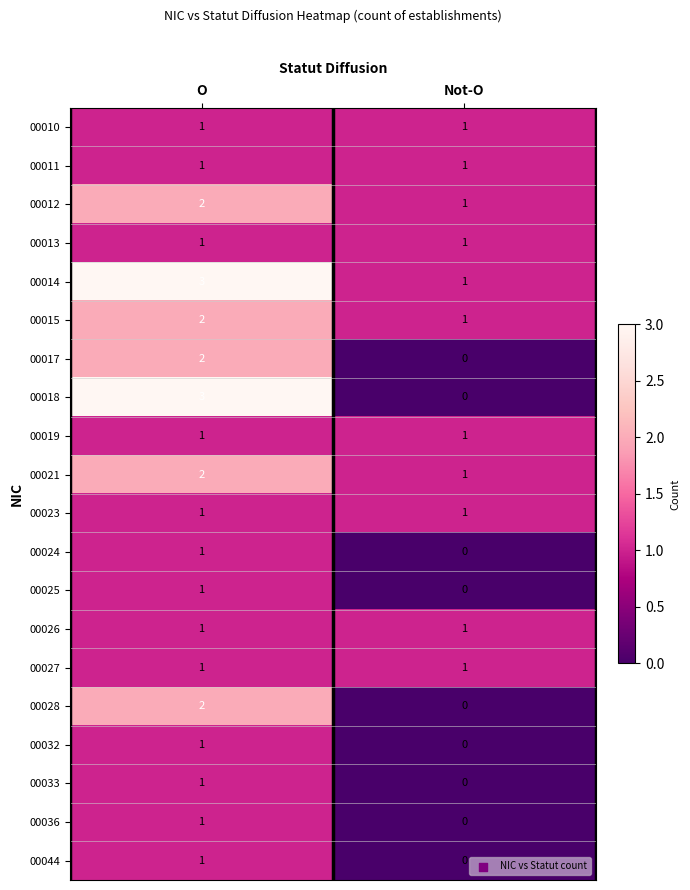

Count the number of data series in this chart.

20